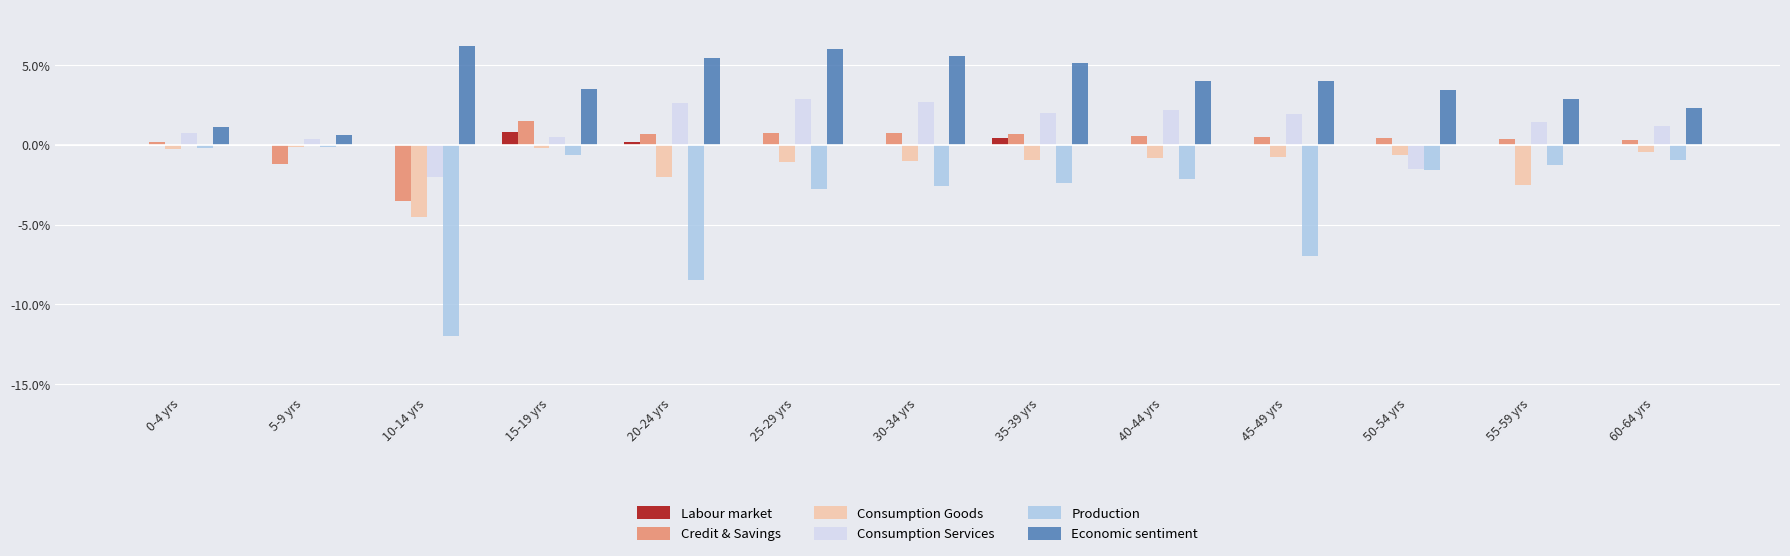

The Labour market series shows 0.0 at 45-49 yrs. True or false?

True